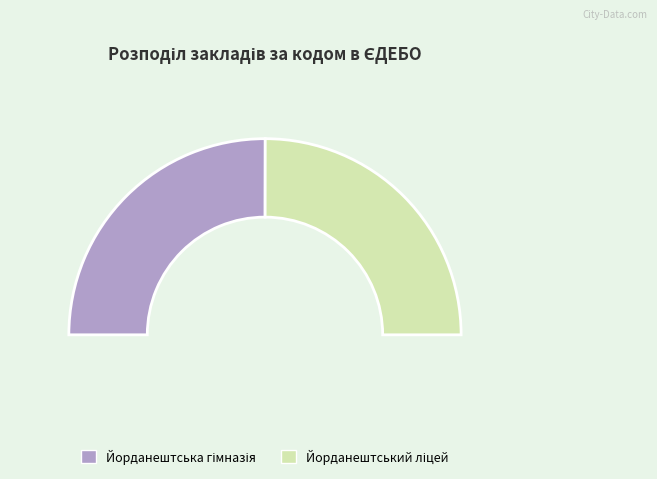

What percentage do Йорданештська гімназія and Йорданештський ліцей together represent?

100.0%